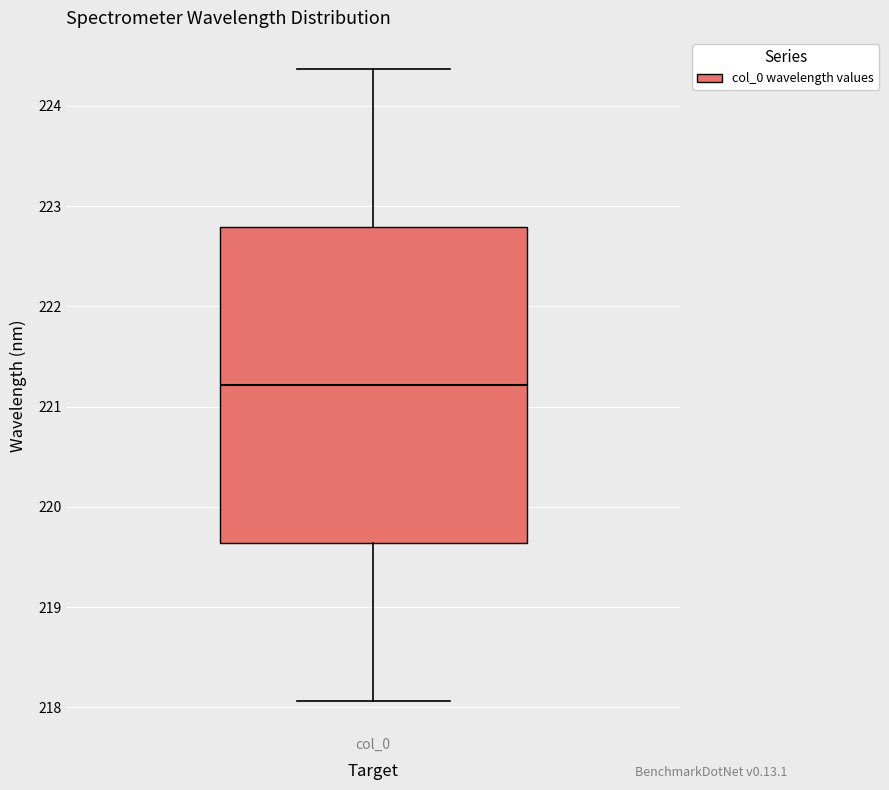

Where is the lower edge of the box for col_0 on the y-axis? The values are not printed on the chart, so give them approximately, as read against the axis.

219.6